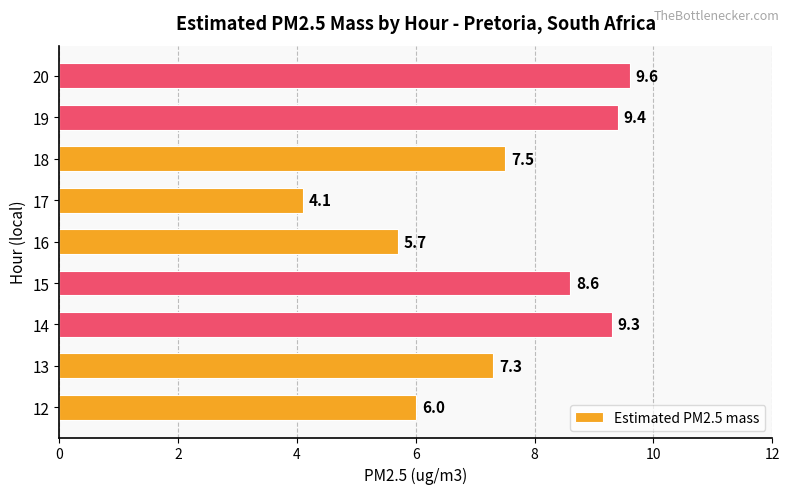

What is the average value?

7.5